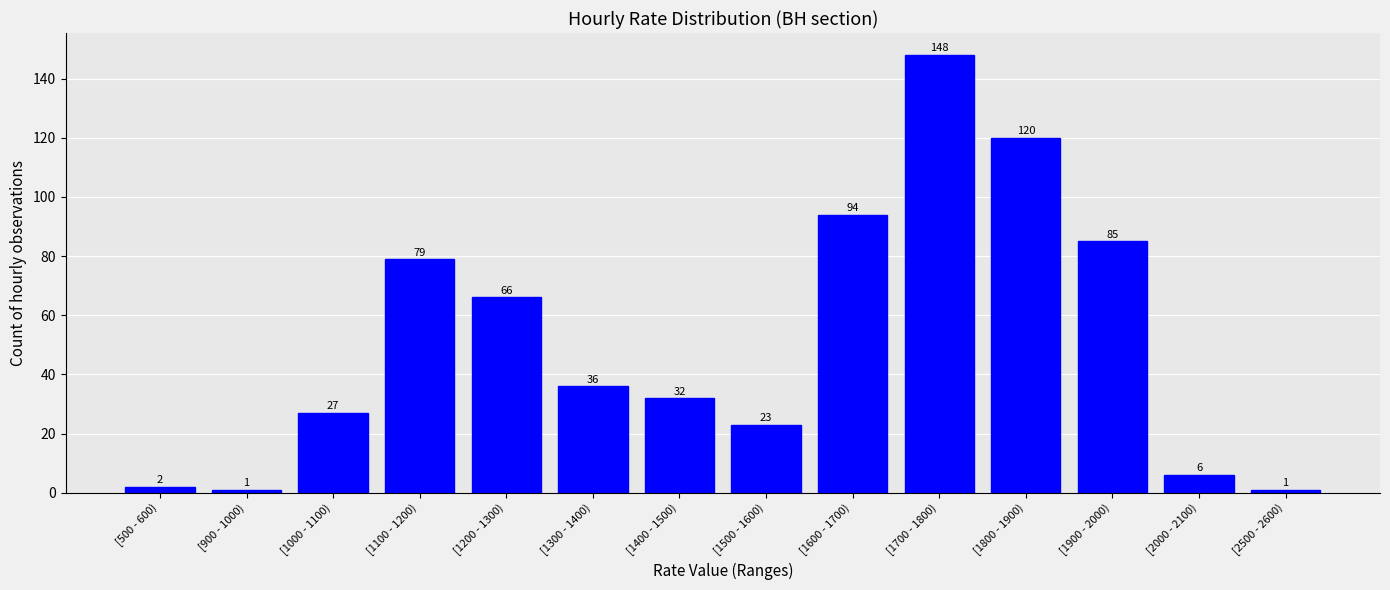

Reading left to right, transcribe all the data shown in this chart.

[500 - 600)=2	[900 - 1000)=1	[1000 - 1100)=27	[1100 - 1200)=79	[1200 - 1300)=66	[1300 - 1400)=36	[1400 - 1500)=32	[1500 - 1600)=23	[1600 - 1700)=94	[1700 - 1800)=148	[1800 - 1900)=120	[1900 - 2000)=85	[2000 - 2100)=6	[2500 - 2600)=1